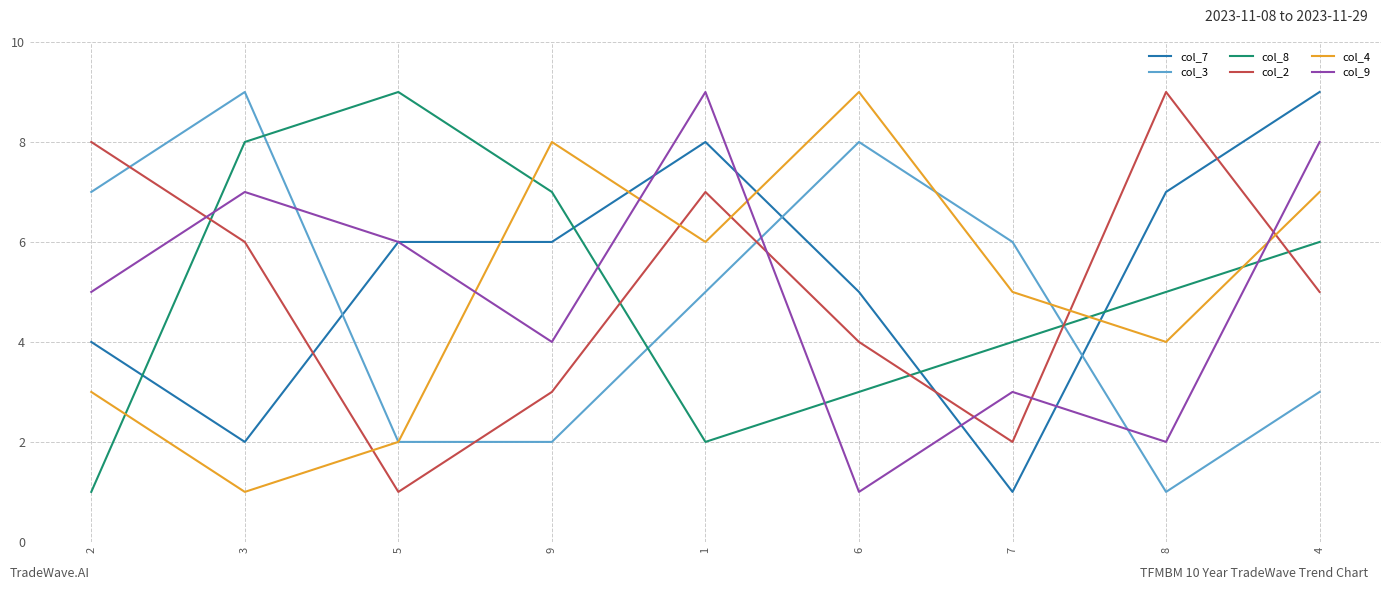

True or false: col_3 has a value of 0 at 8.

False